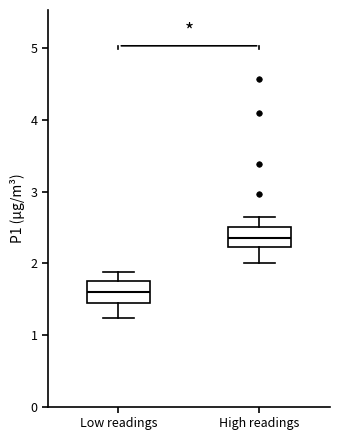

Which box has the lowest median line?

Low readings